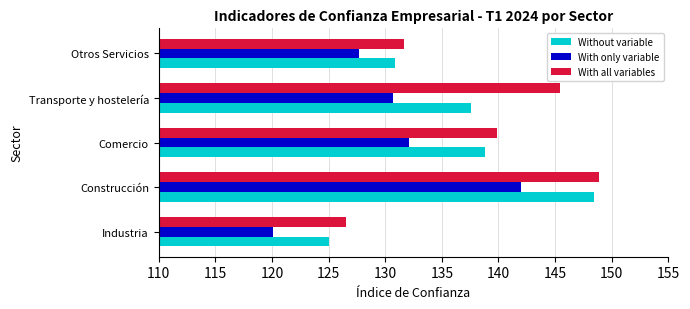

What is the average value of the With only variable series?

130.5